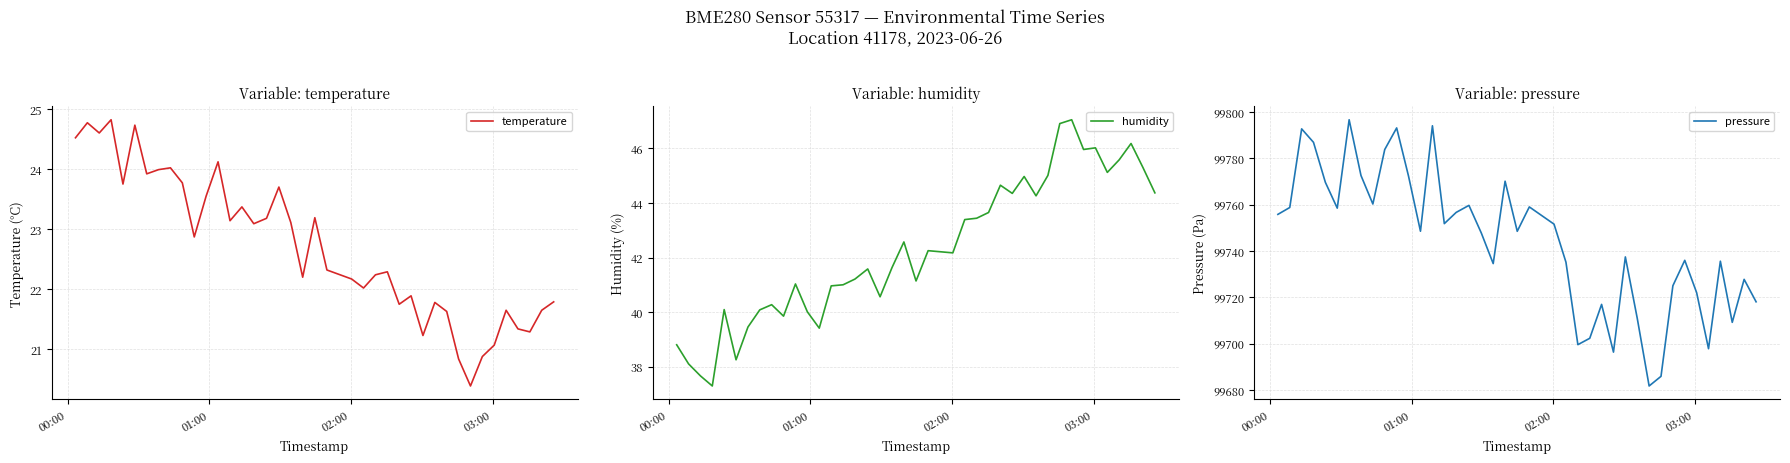

Count the number of categories in the chart.

40